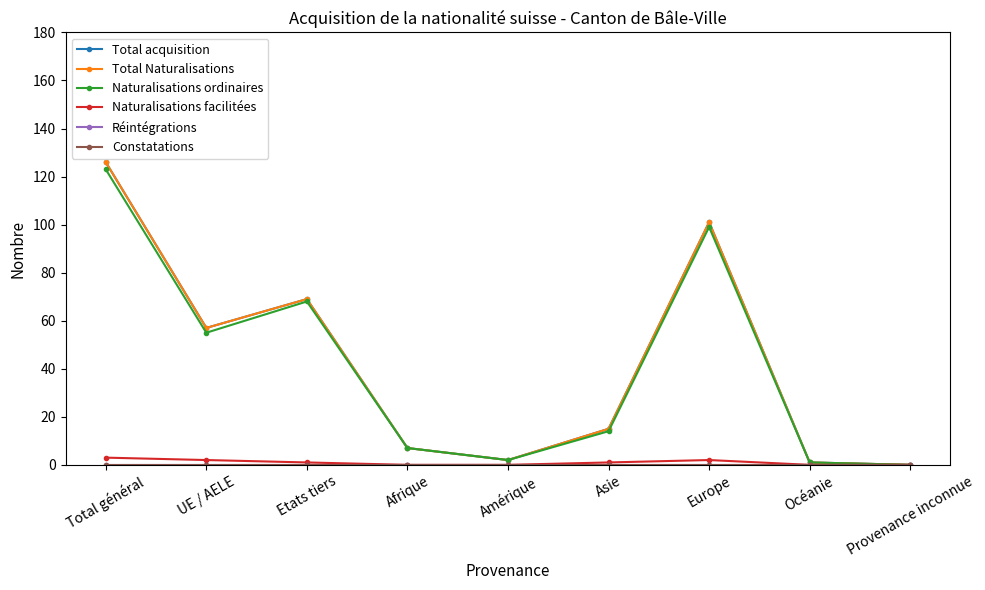

What is the sum of all Total acquisition values?

378